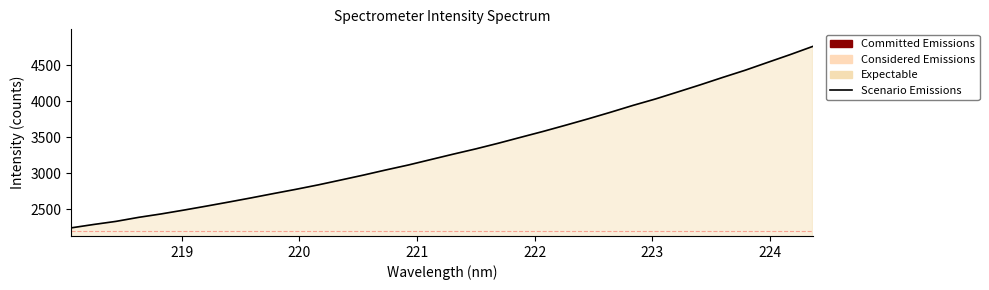

What is the maximum value shown in the chart?

4758.2